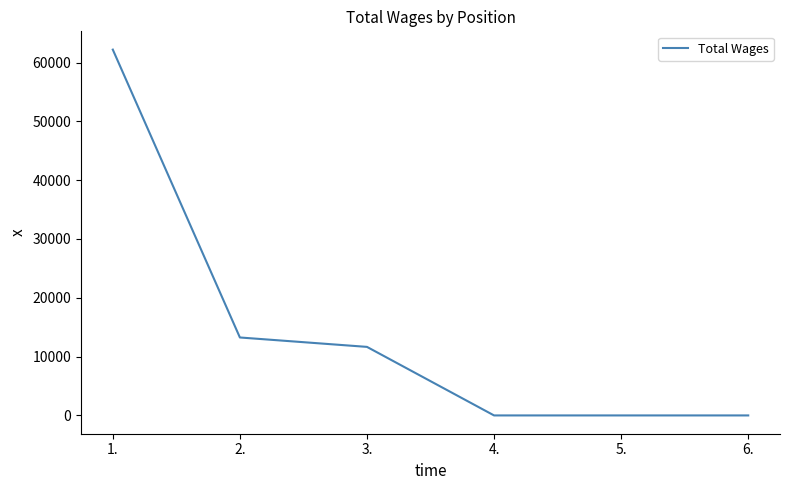

Where does the data first go above 11655?

1.